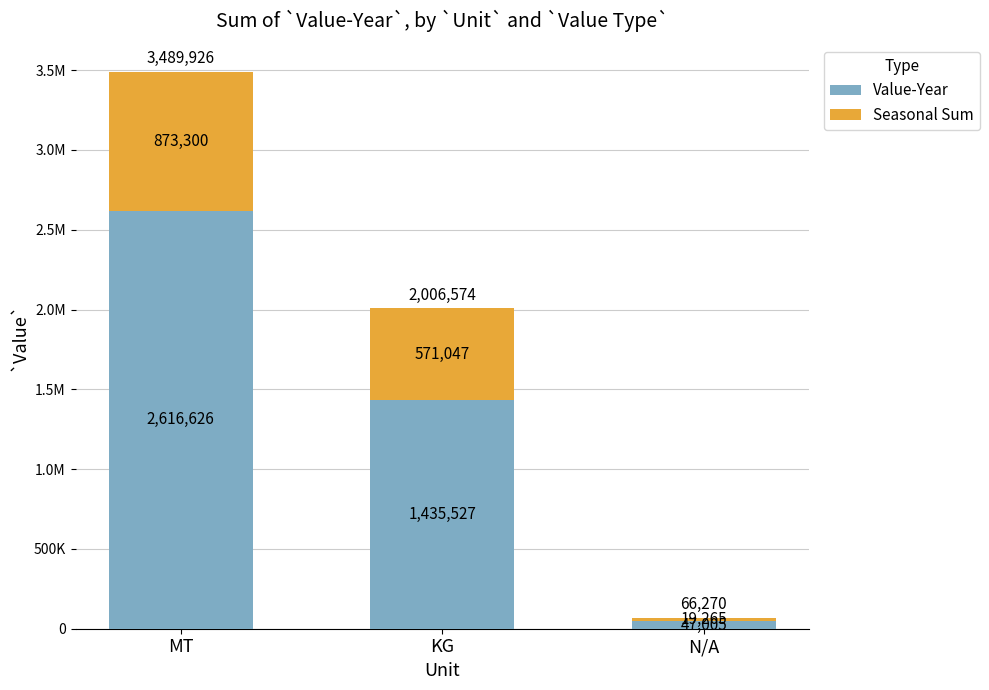

What is the highest value of the Value-Year series?

2616626